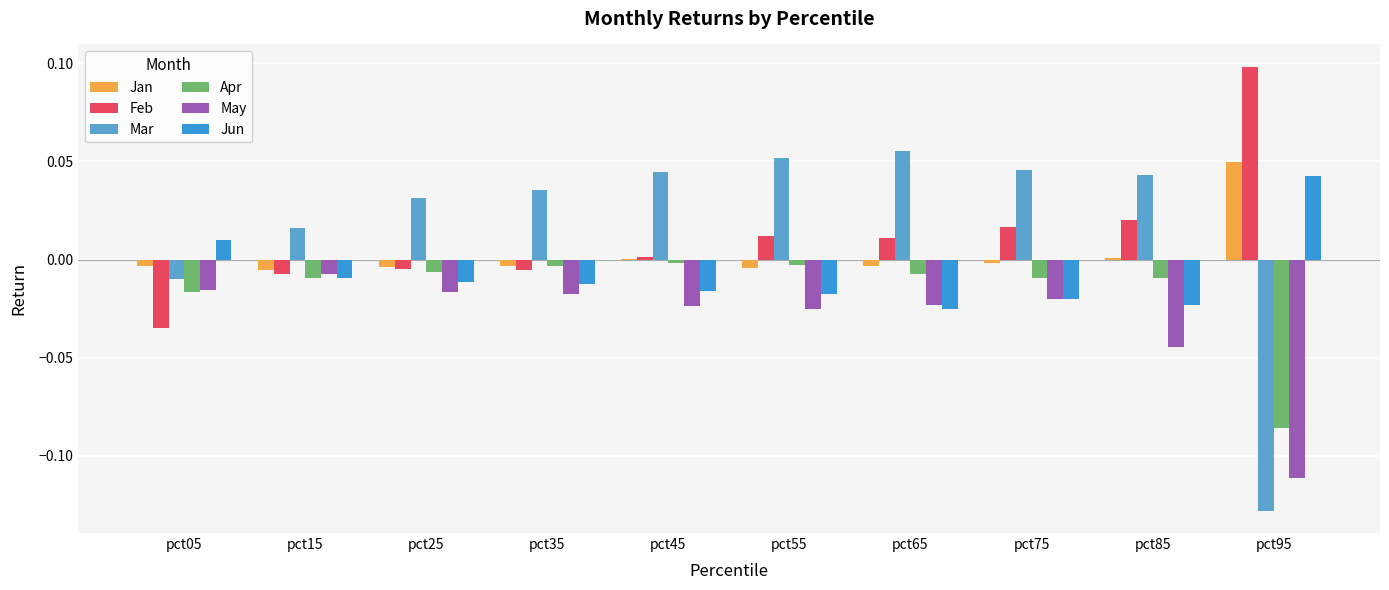

What are all the series names shown in the legend?

Jan, Feb, Mar, Apr, May, Jun